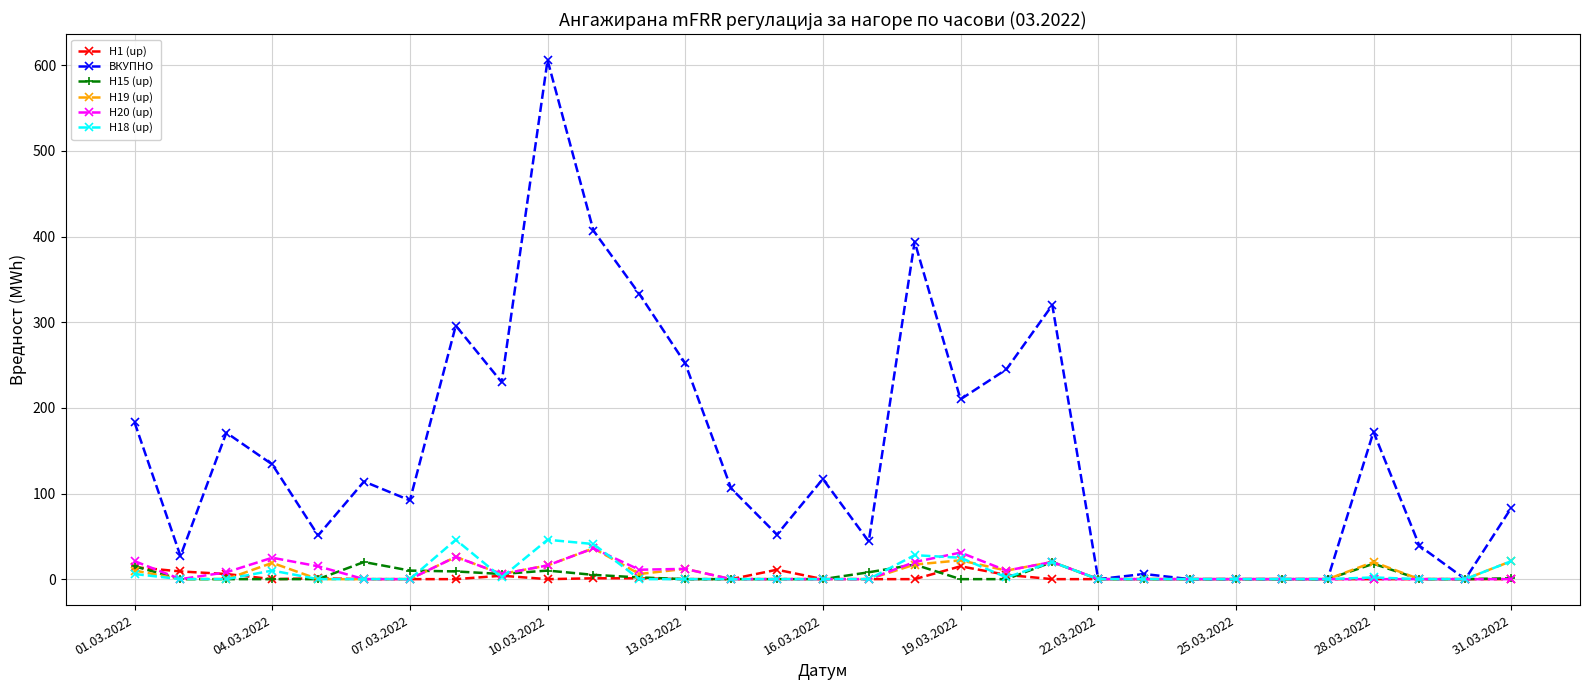

Which series has the largest total across all categories?

ВКУПНО